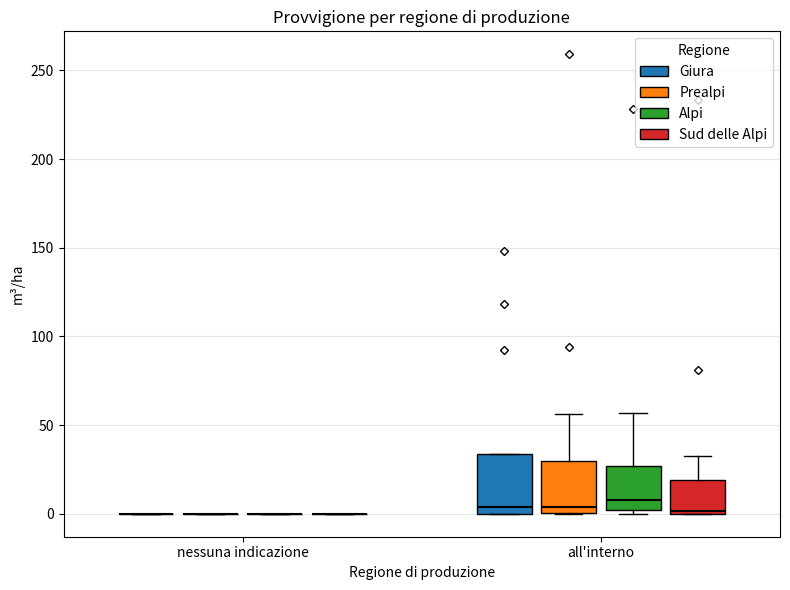

Reading left to right, transcribe this box plot: for each box, give where its median line is, the range the box spans, and where its two whiskers end, as read against the y-axis. The values are not printed on the chart, so give them approximately, as read against the axis.

nessuna indicazione (Giura): box collapsed to a line at 0, whiskers 0 to 0
nessuna indicazione (Prealpi): box collapsed to a line at 0, whiskers 0 to 0
nessuna indicazione (Alpi): box collapsed to a line at 0, whiskers 0 to 0
nessuna indicazione (Sud delle Alpi): box collapsed to a line at 0, whiskers 0 to 0
all'interno (Giura): median 5, box 0 to 35, whiskers 0 to 35
all'interno (Prealpi): median 5, box 0 to 30, whiskers 0 to 55
all'interno (Alpi): median 10, box 0 to 25, whiskers 0 (just below the box's lower edge) to 55
all'interno (Sud delle Alpi): median 0 (just above the box's lower edge), box 0 to 20, whiskers 0 to 30